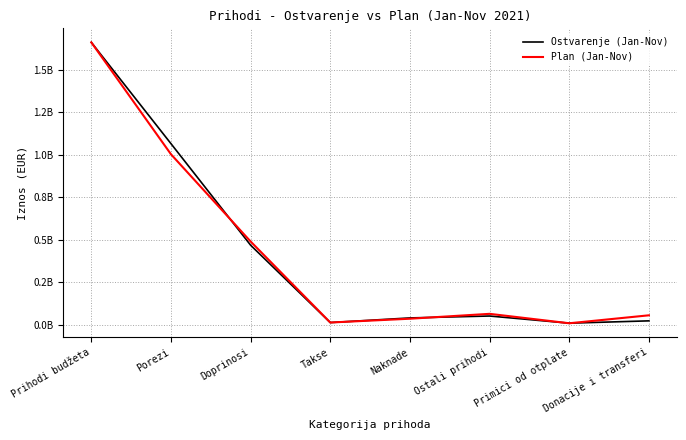

Which series changed the most between Doprinosi and Donacije i transferi?

Ostvarenje (Jan-Nov)